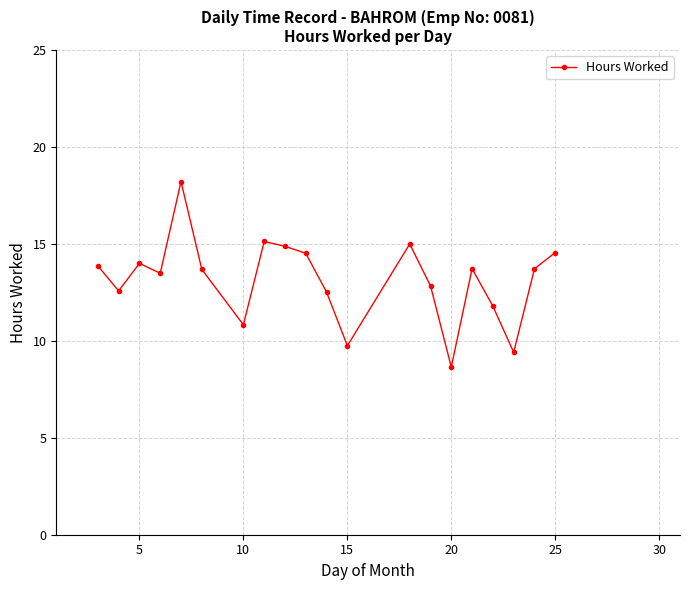

True or false: the data has more than 2 interior local peaks.

True